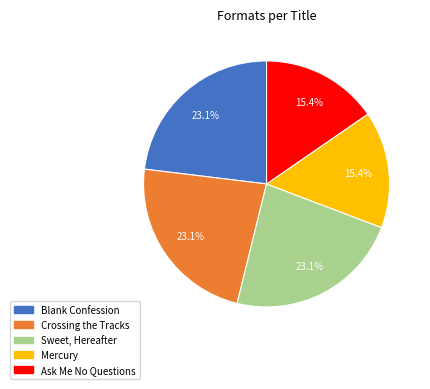

Which has a higher value, Crossing the Tracks or Mercury?

Crossing the Tracks